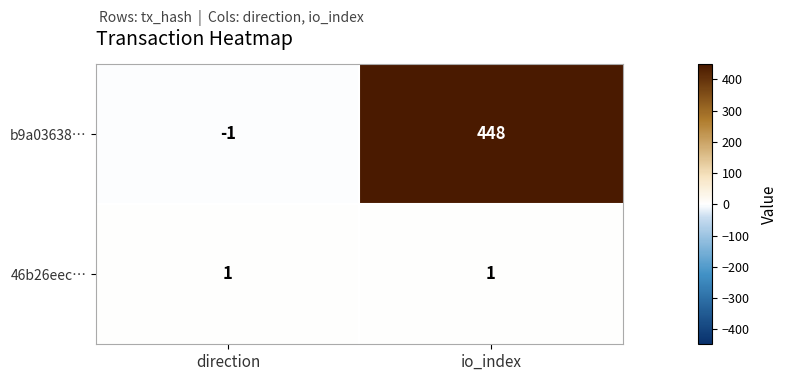

Is it true that b9a03638… equals -2 at direction?

False